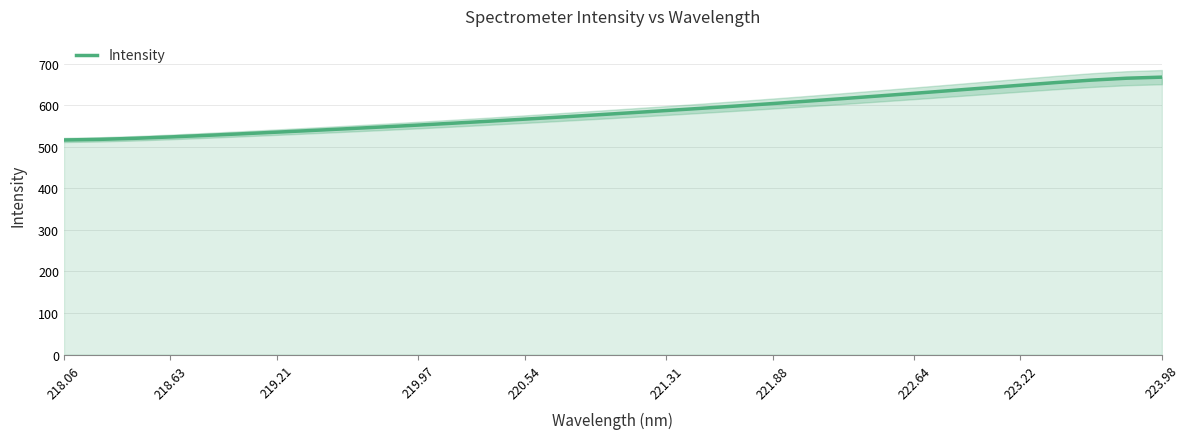

The value of Intensity at 221.88 is 406.8. True or false?

False